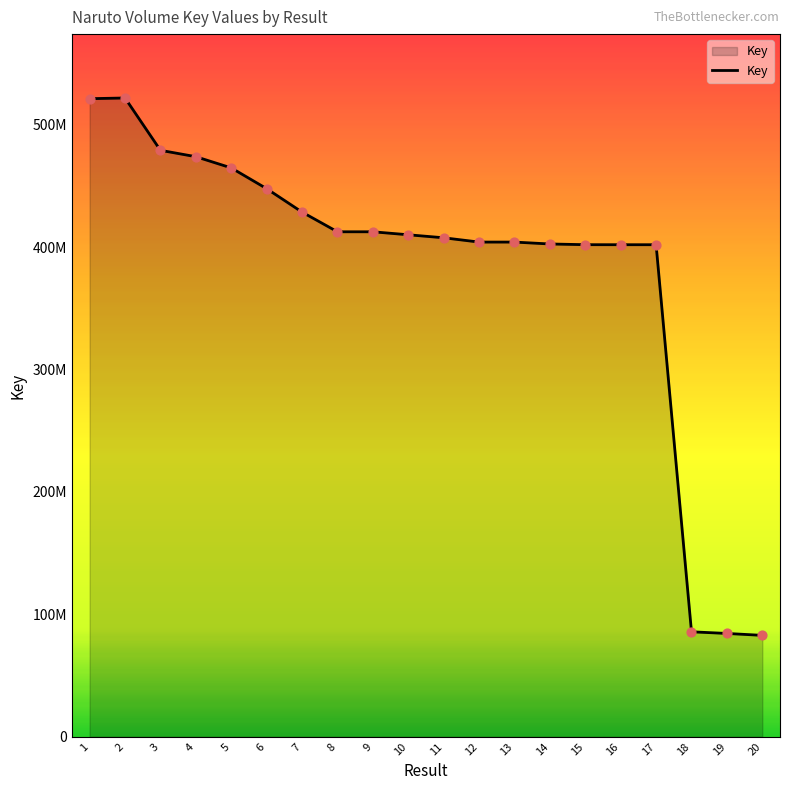

Does the chart have visible grid lines?

No